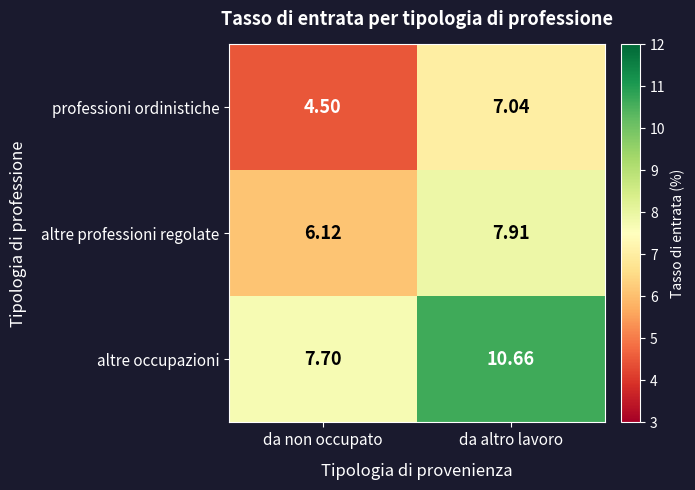

At which label is professioni ordinistiche closest to 5?

da non occupato